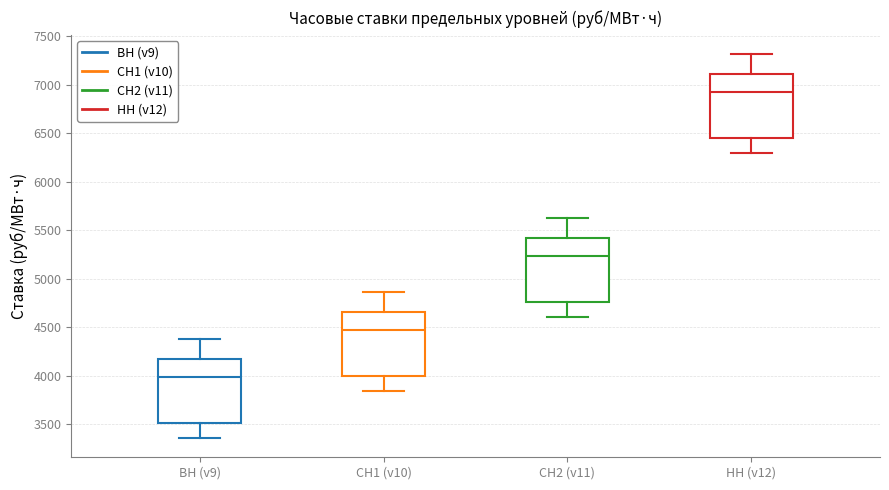

Reading left to right, read every box against the y-axis: the position of its median line, the range the box covers, and the ends of its whiskers. The values are not printed on the chart, so give them approximately, as read against the axis.

ВН (v9): median 4000, box 3500 to 4150, whiskers 3350 to 4350
СН1 (v10): median 4450, box 4000 to 4650, whiskers 3850 to 4850
СН2 (v11): median 5250, box 4750 to 5400, whiskers 4600 to 5600
НН (v12): median 6950, box 6450 to 7100, whiskers 6300 to 7300